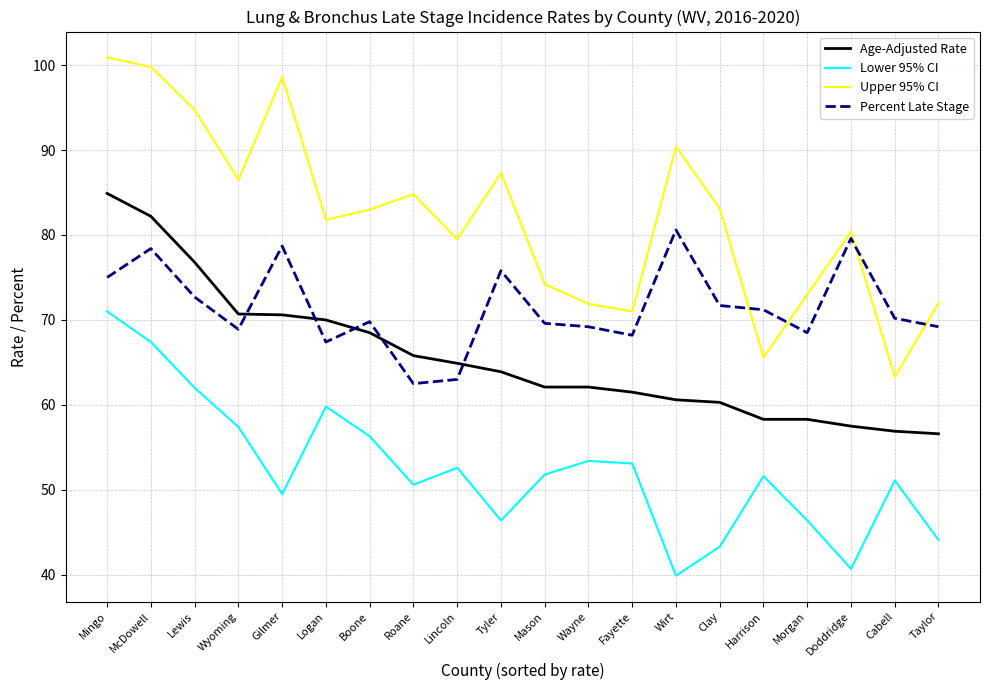

Rank the series at Clay from highest to lowest value.

Upper 95% CI, Percent Late Stage, Age-Adjusted Rate, Lower 95% CI